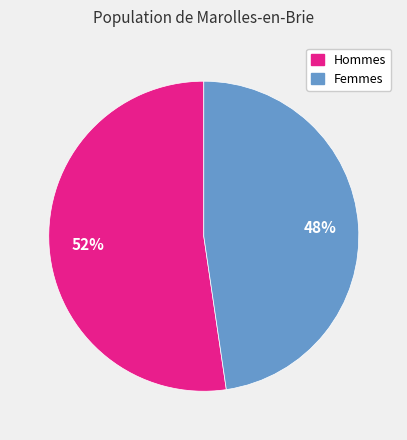

To the nearest percent, what is the average slice percentage?

50%